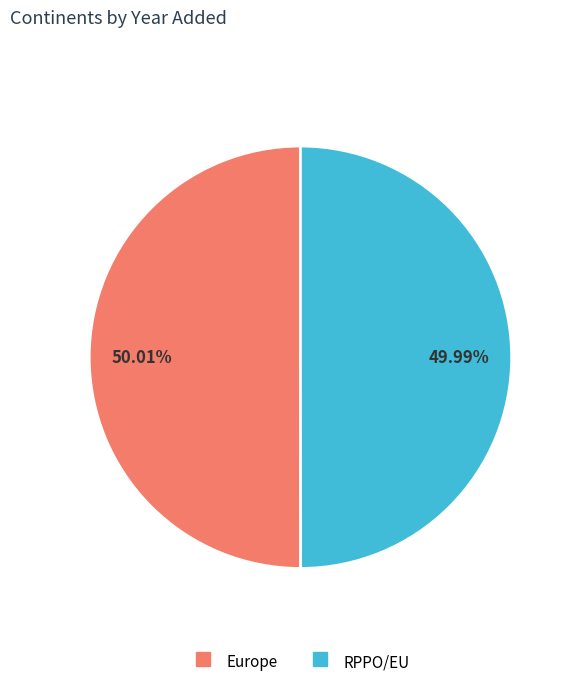

To the nearest percent, what is the combined percentage of Europe and RPPO/EU?

100%